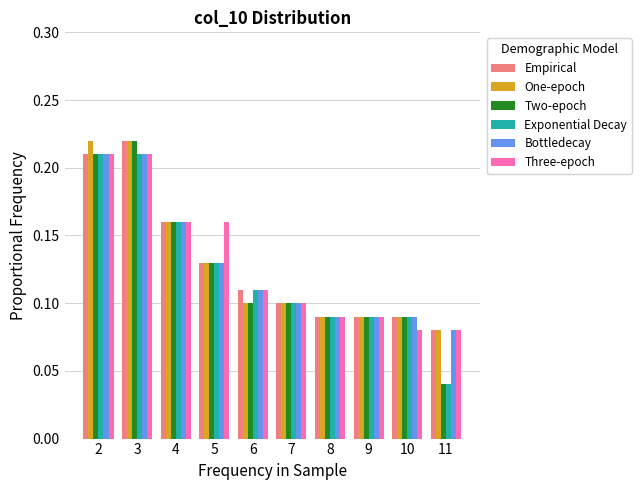

How many Empirical values are between 0 and 1?

10